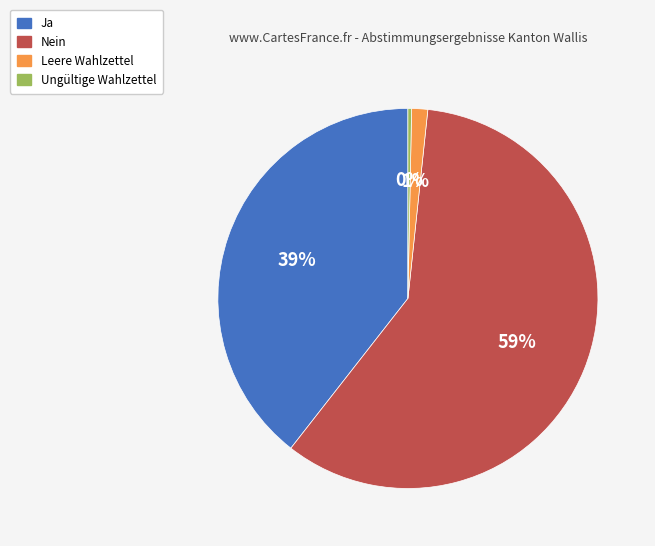

To the nearest percent, what is the average slice percentage?

25%